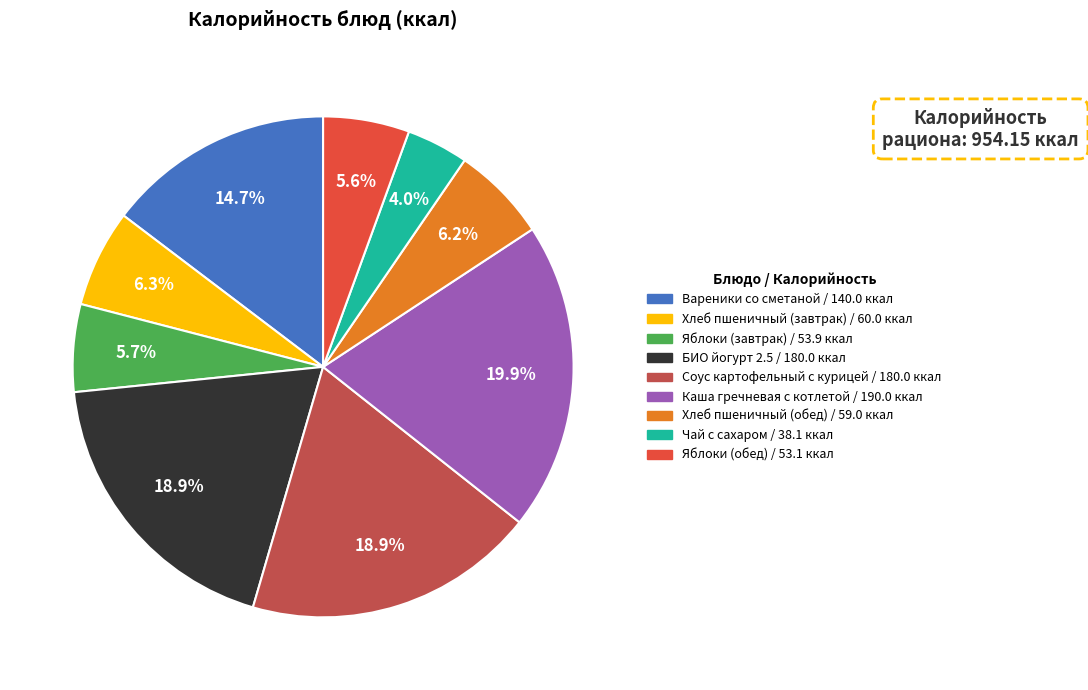

Which slice is the largest?

Каша гречневая с котлетой